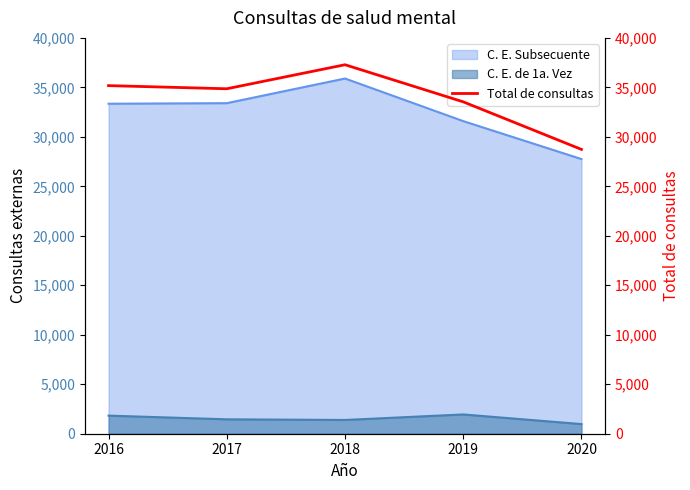

At which category does the data reach its first local valley?

2017